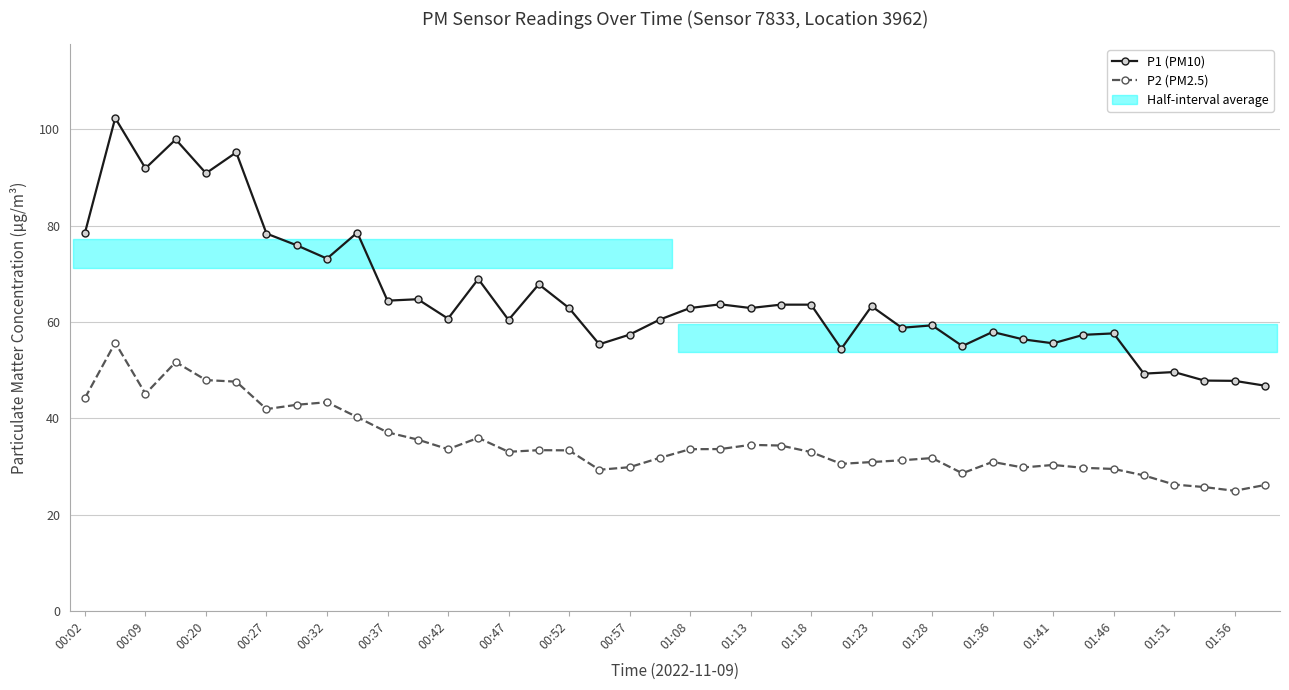

Rank the series at 01:23 from lowest to highest value.

P2 (PM2.5), P1 (PM10)